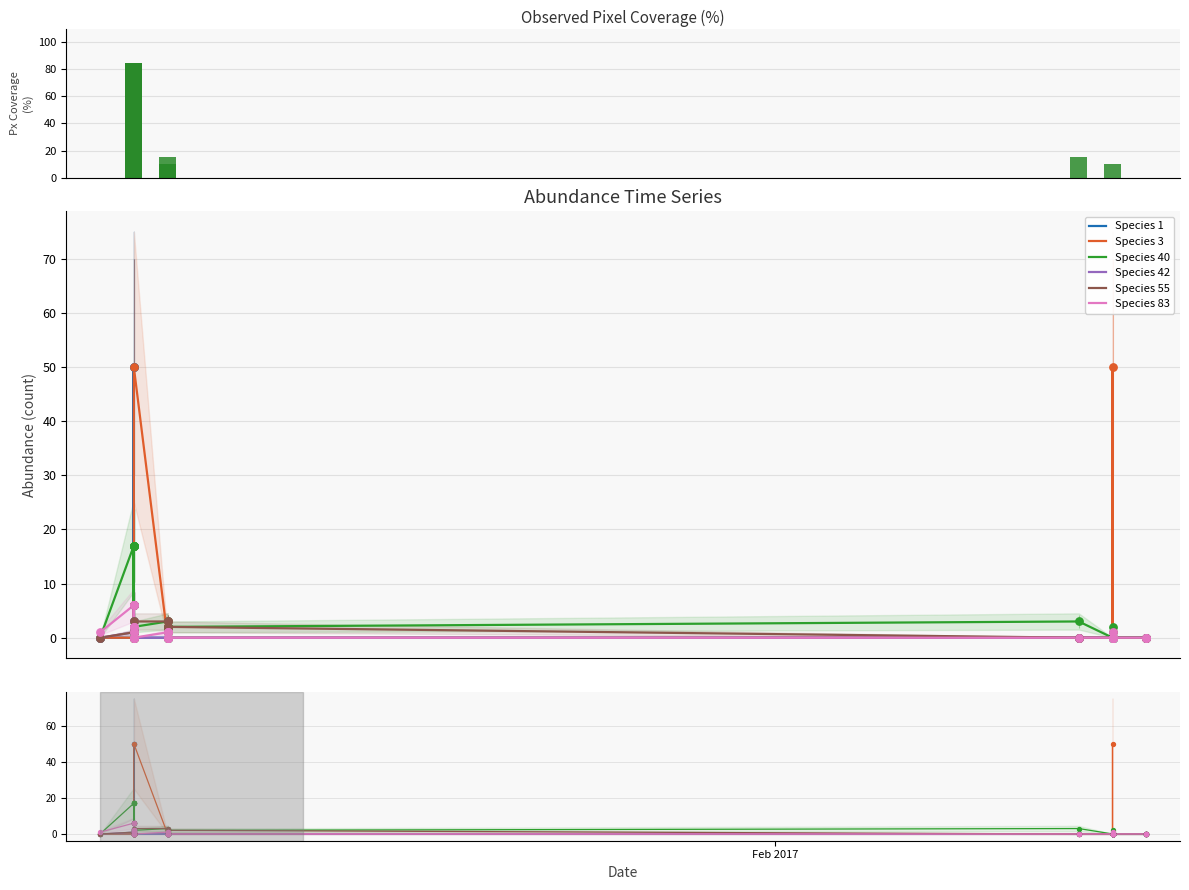

Which series contains the highest Y value?

Species 1